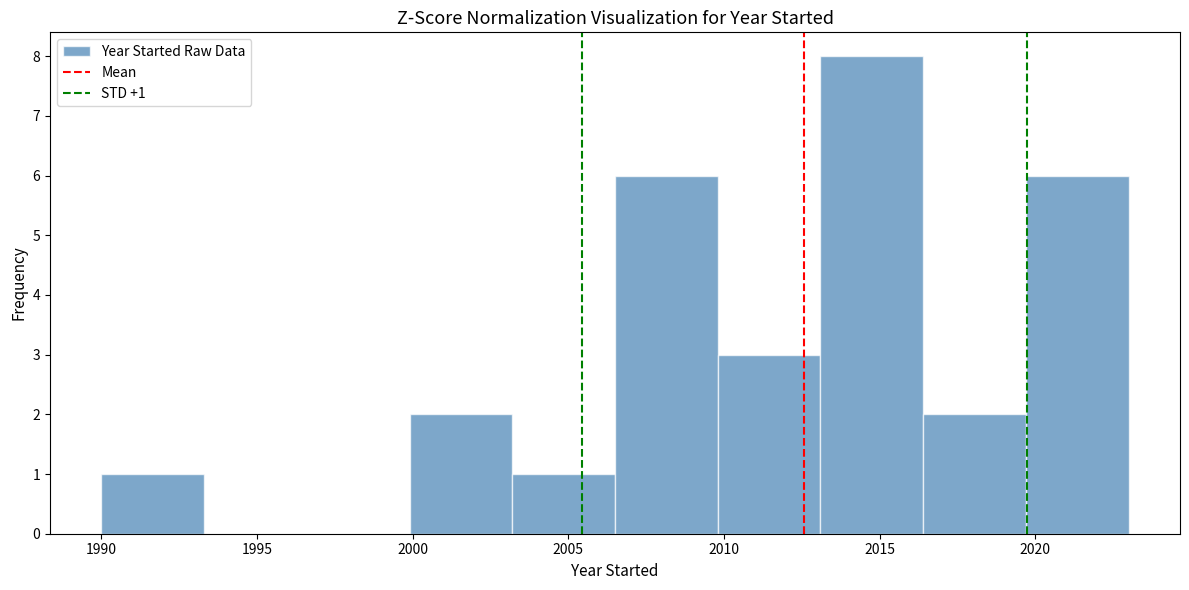

Which range on the x-axis has the tallest bar?

2013.1 to 2016.4